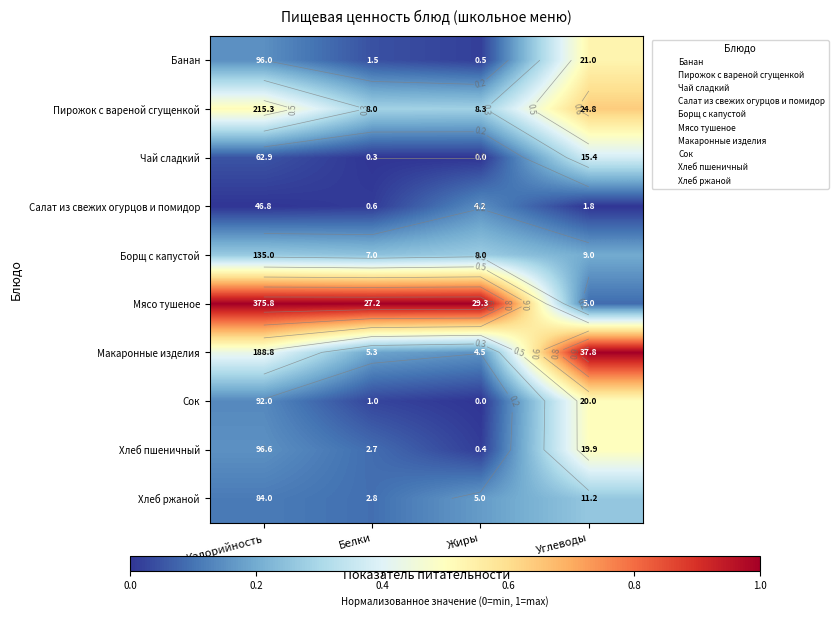

Read the Борщ с капустой value at Калорийность.

0.3